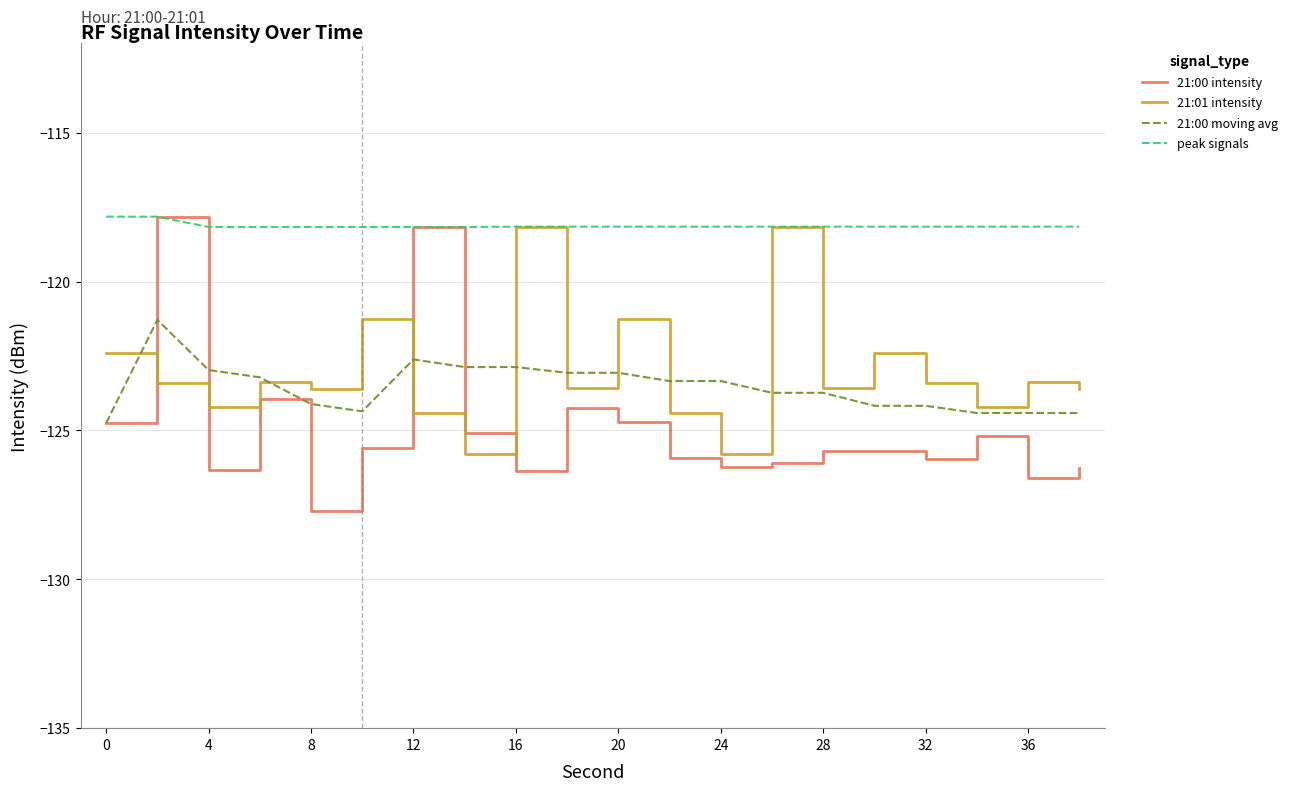

Which series has the widest spread of values?

21:00 intensity